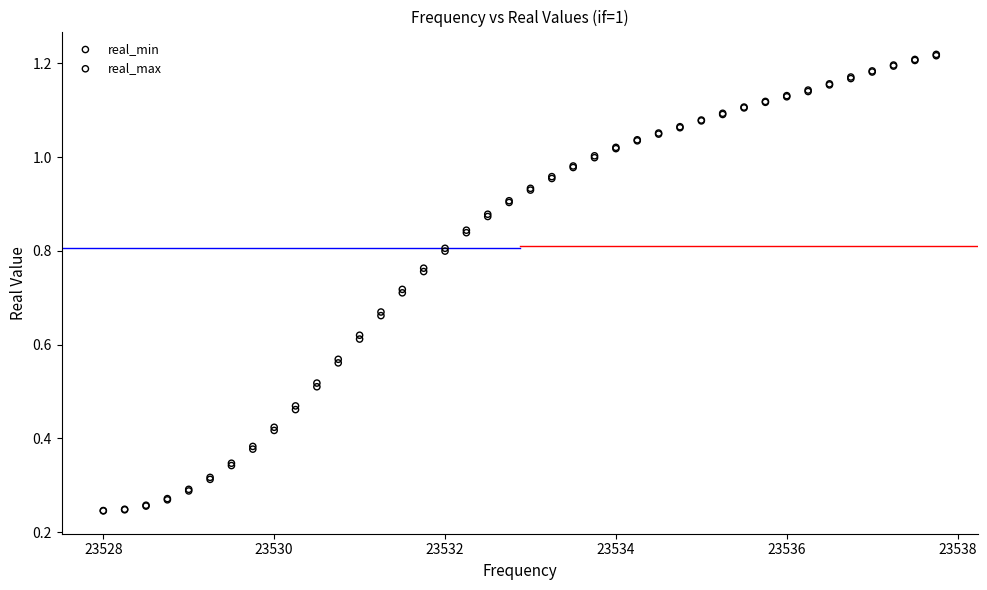

What are all the series names shown in the legend?

real_min, real_max